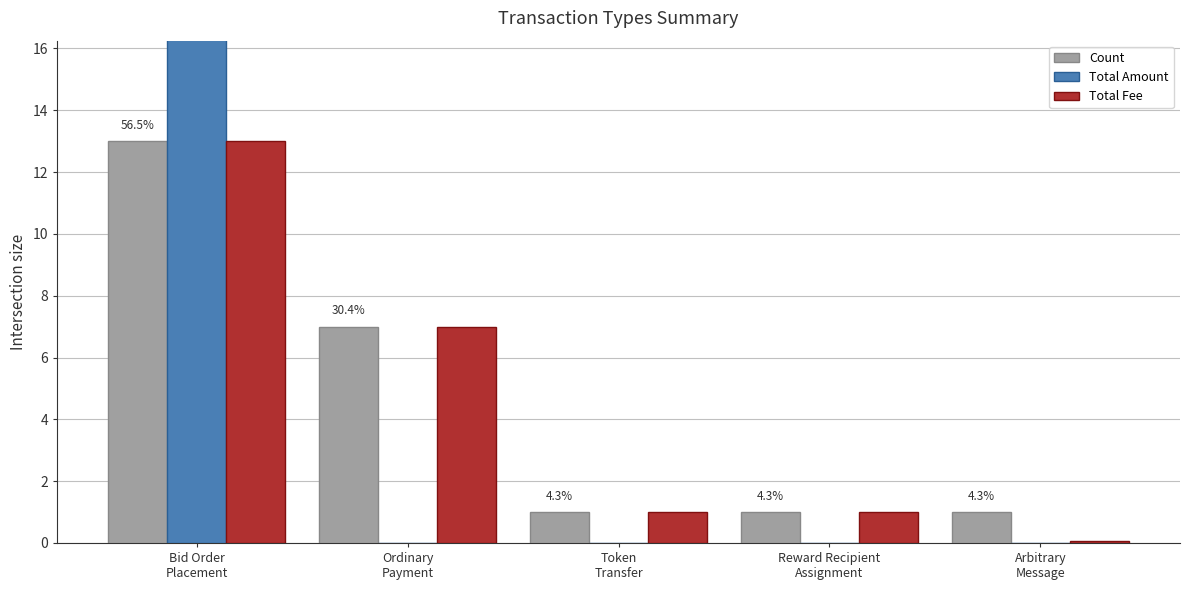

Is it true that Total Amount equals 1710.2 at Ordinary
Payment?

False